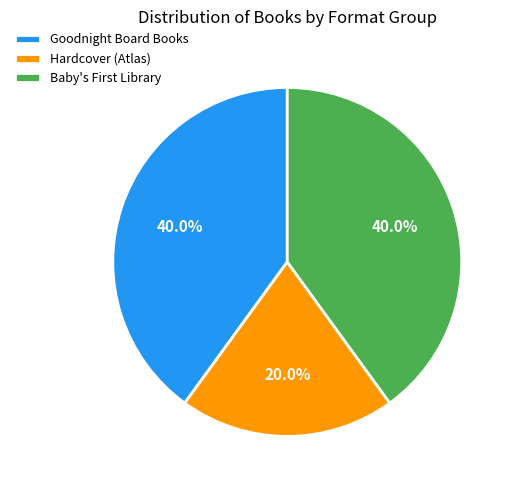

What is the ratio of the value at Goodnight Board Books to the value at Hardcover (Atlas)?

2.0